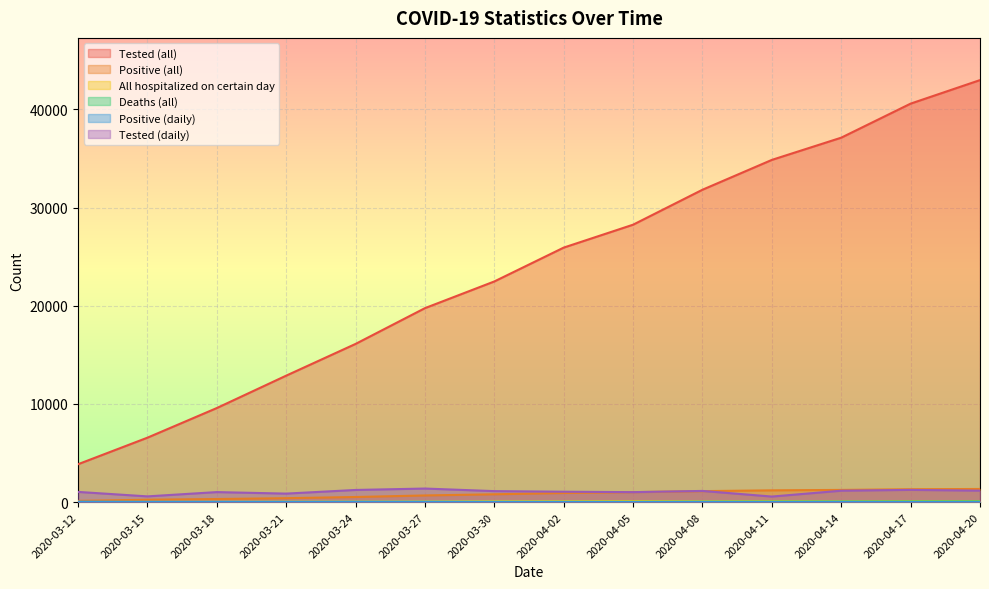

What is the lowest value of the All hospitalized on certain day series?

17